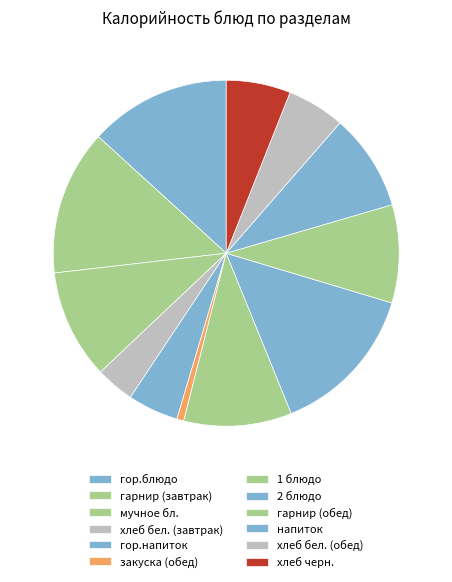

How many slices are in this pie chart?

12